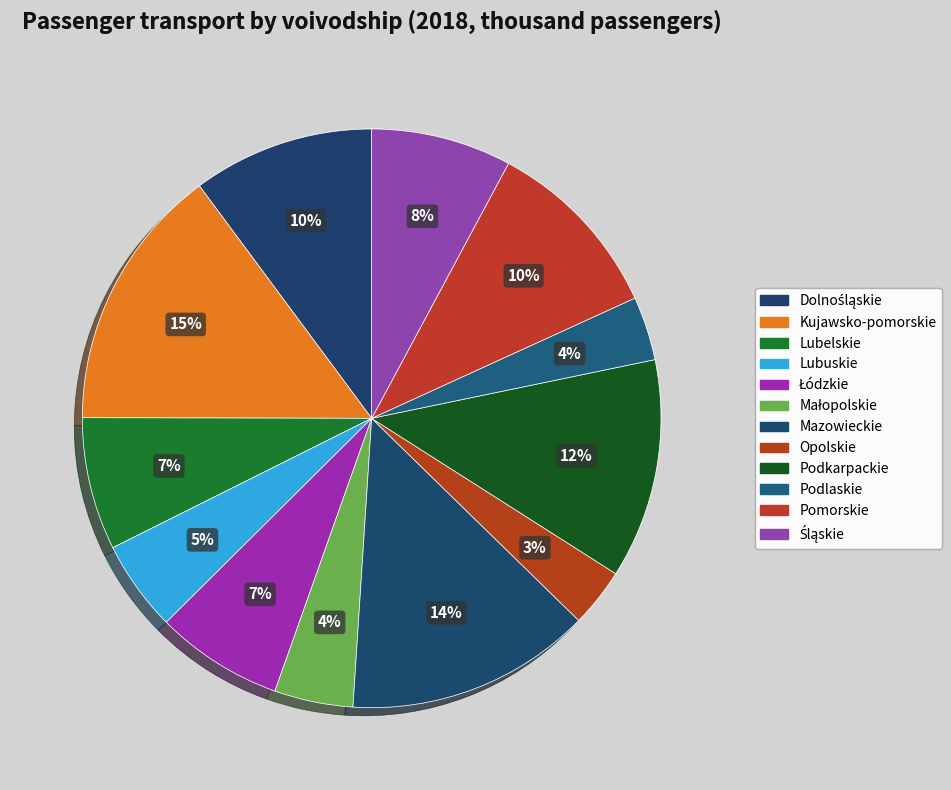

How many slices are in this pie chart?

12